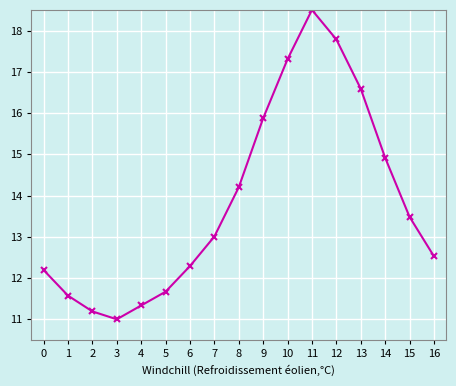

How many data points does each series have?

17